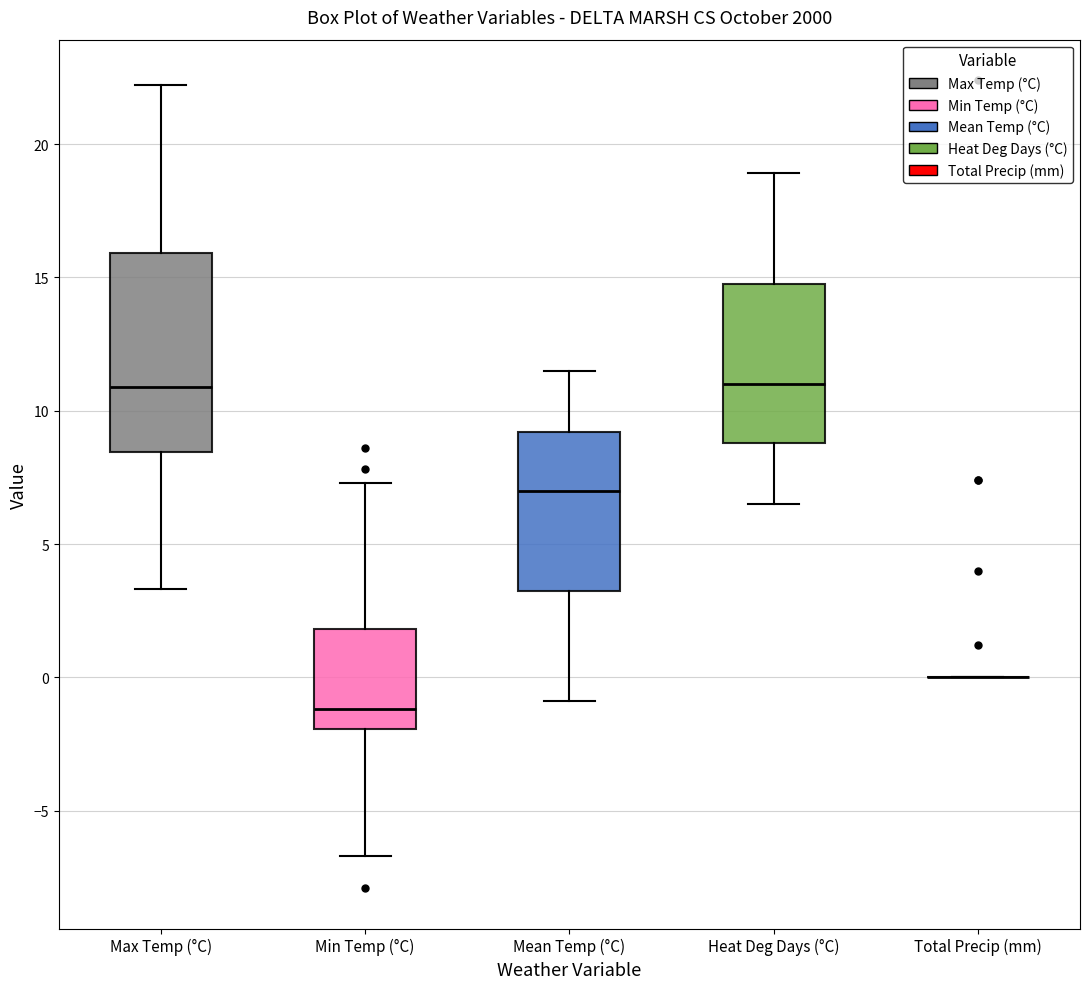

Which box is the tallest, from its lower edge to its upper edge?

Max Temp (°C)